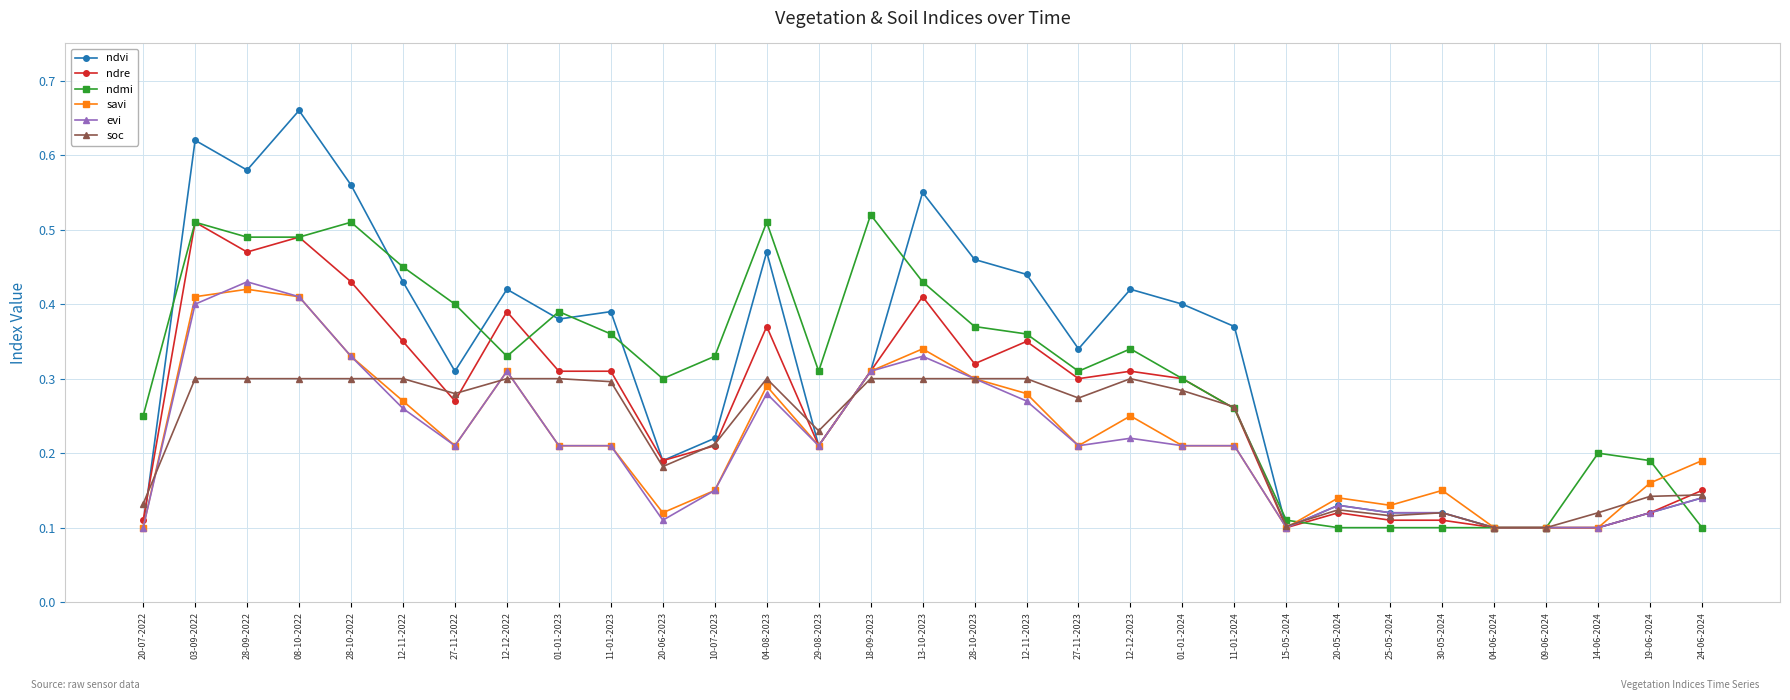

Is it true that evi equals 0.2 at 01-01-2023?

True